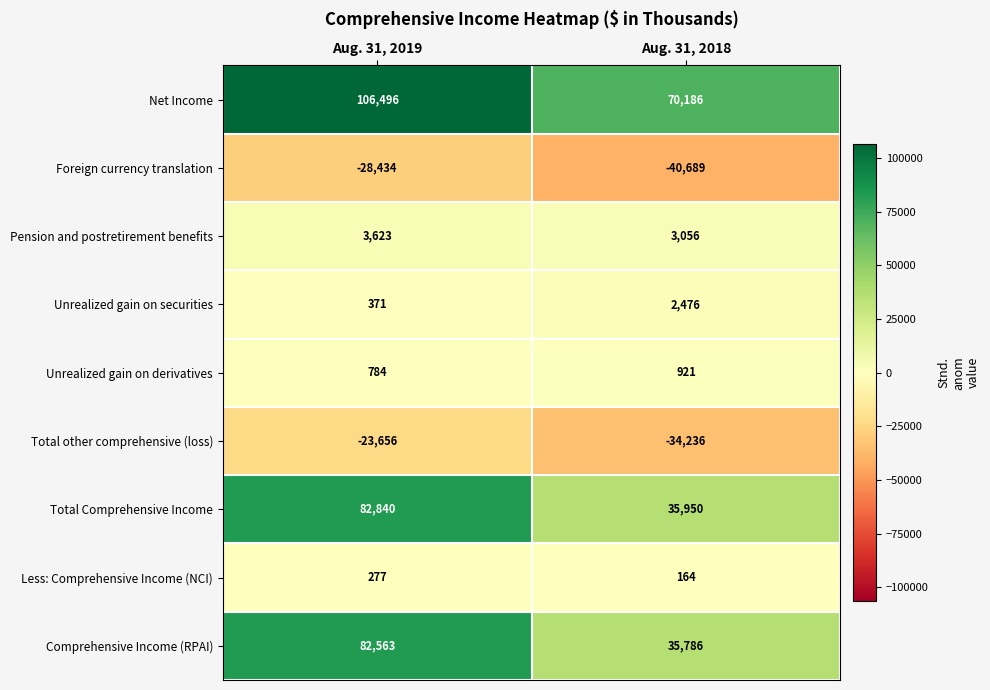

What is the approximate value of Net Income at Aug. 31, 2018?

70186